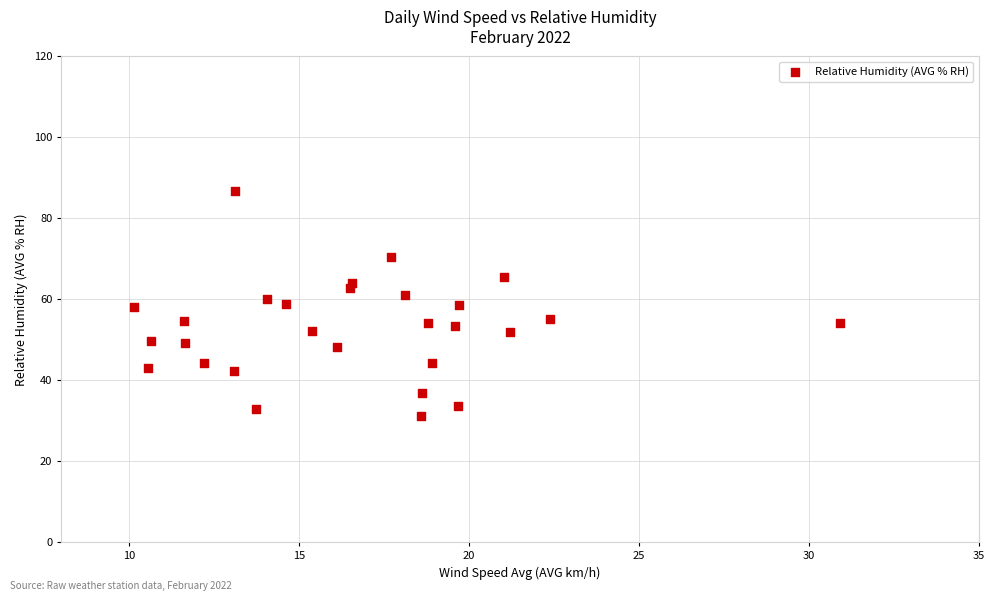

What is the range of X values (max minus min)?

20.8